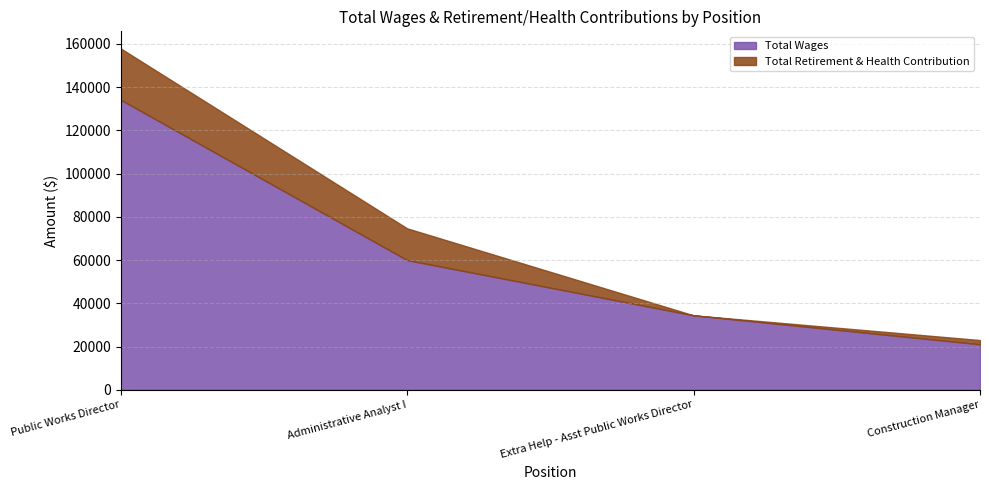

Rank the series by their average value, from highest to lowest.

Total Wages, Total Retirement & Health Contribution